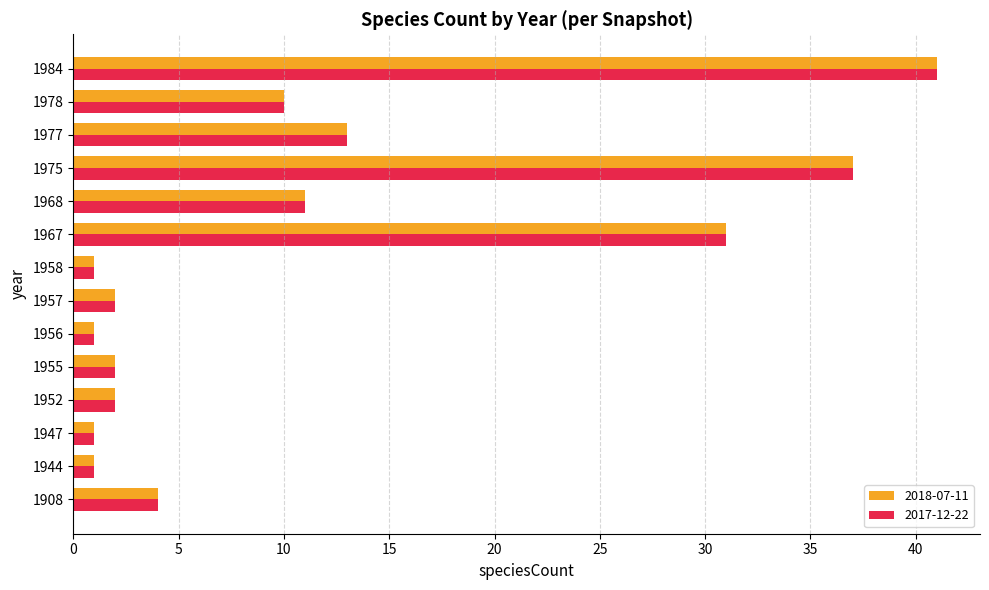

The value of 2017-12-22 at 1977 is 17. True or false?

False